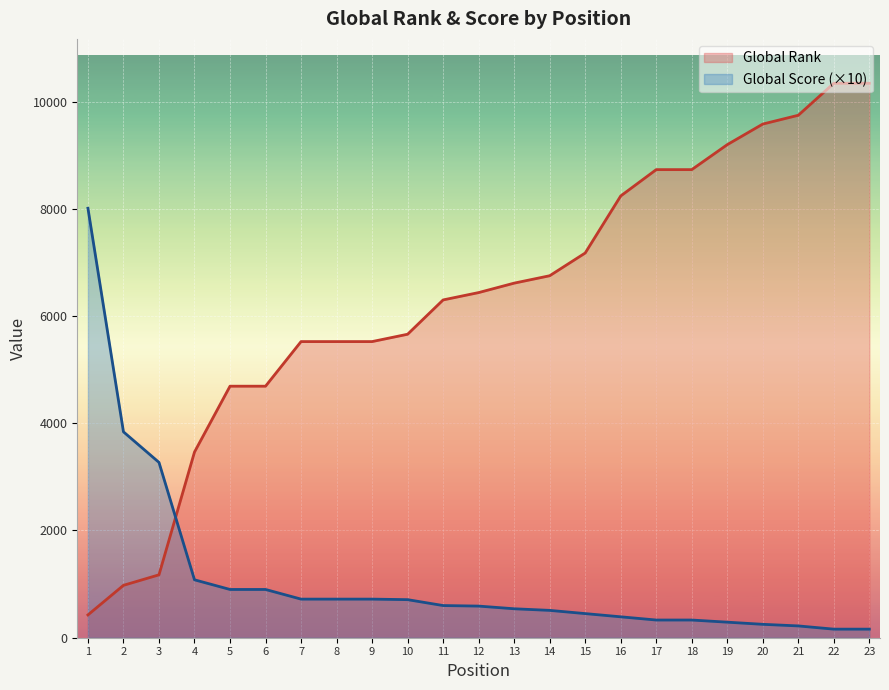

What is the value of the Global Rank point at the 17th from the left?

8730